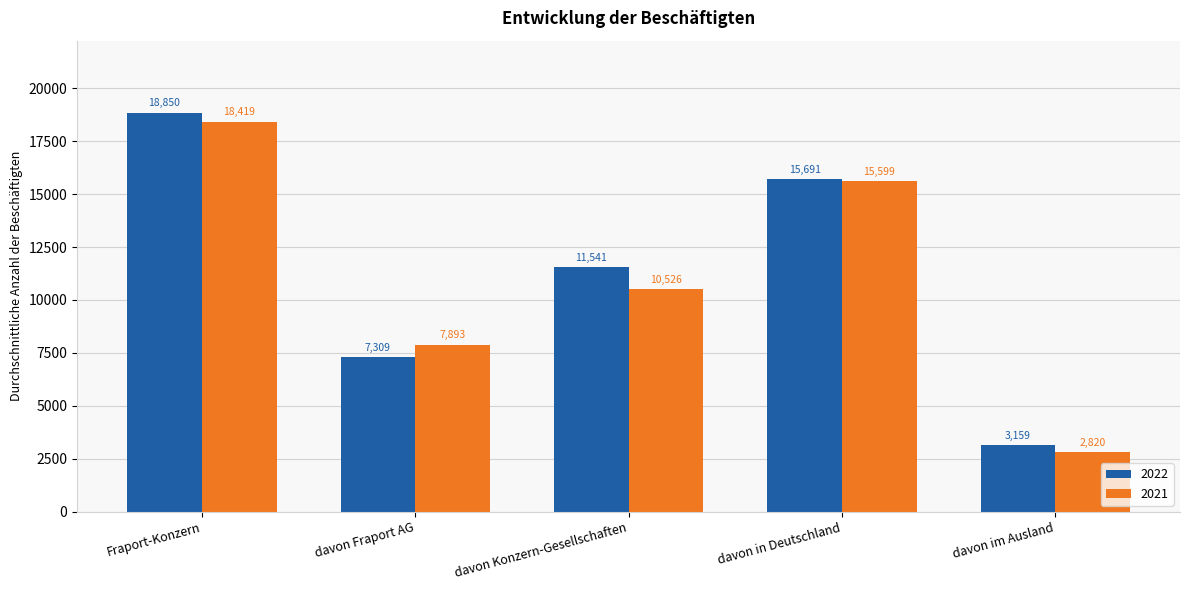

Which category has the lowest value across all series?

davon im Ausland